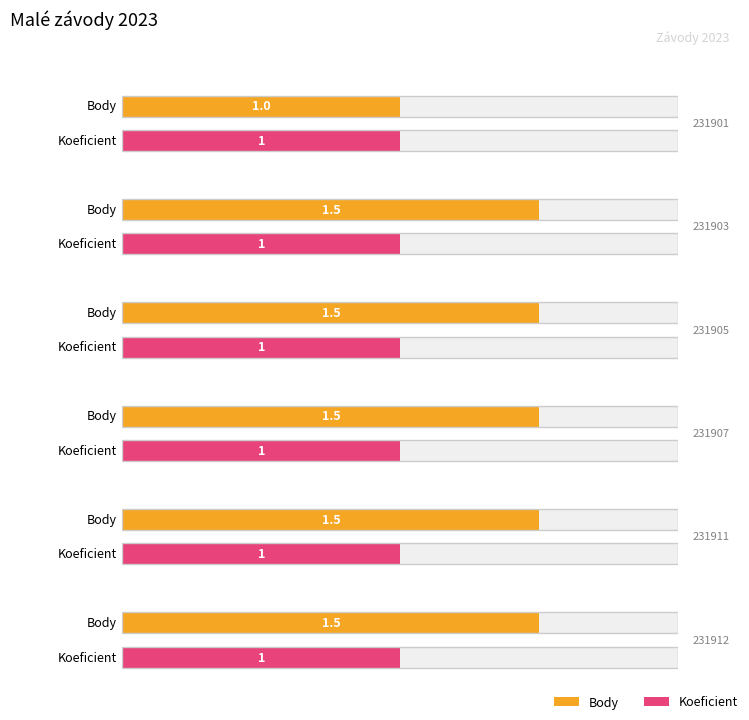

What is the maximum value for Body?

1.5